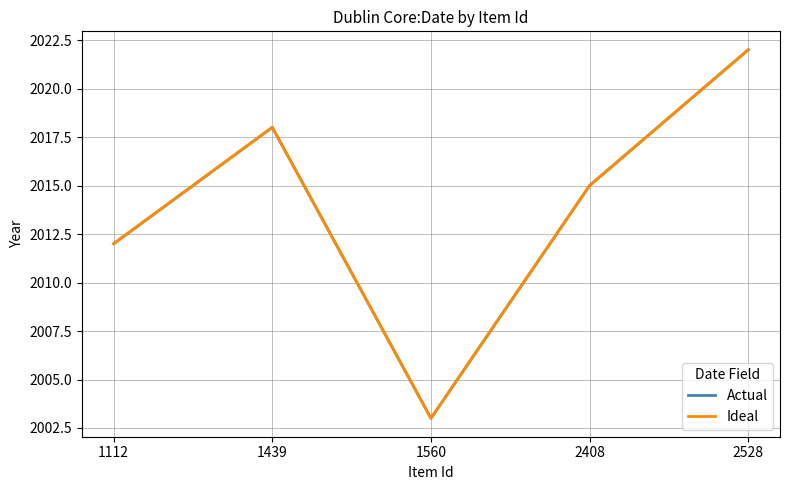

Which category has the lowest value in the Ideal series?

1560